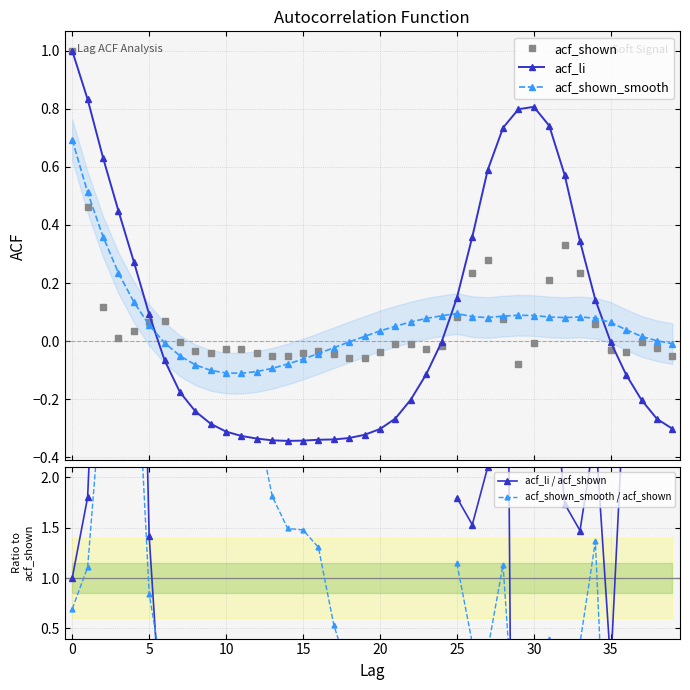

The acf_li series shows -0.4 at 20. True or false?

False